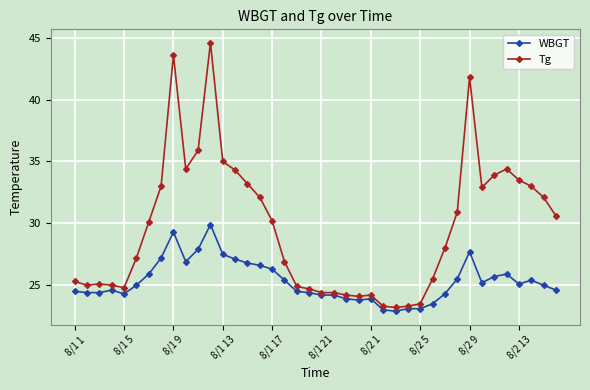

What is the value of the WBGT point at the 19th from the left?

24.5